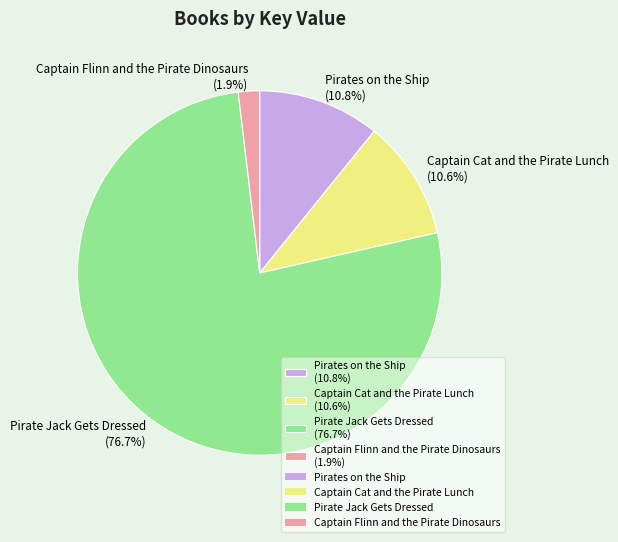

Which has a higher value, Captain Cat and the Pirate Lunch or Pirate Jack Gets Dressed?

Pirate Jack Gets Dressed